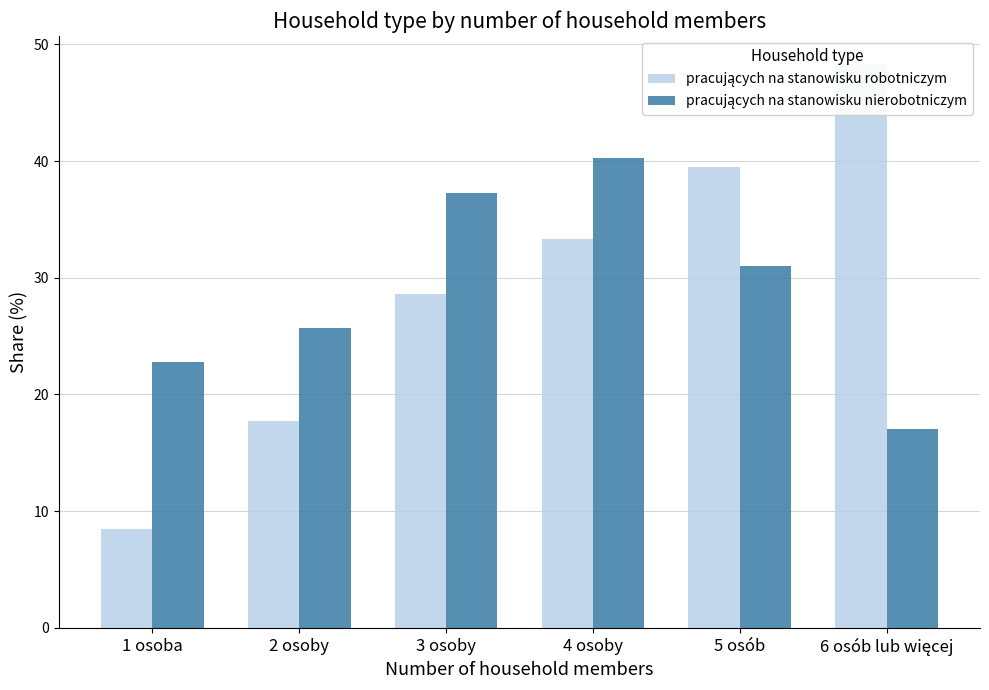

How many bars are there in each group?

2